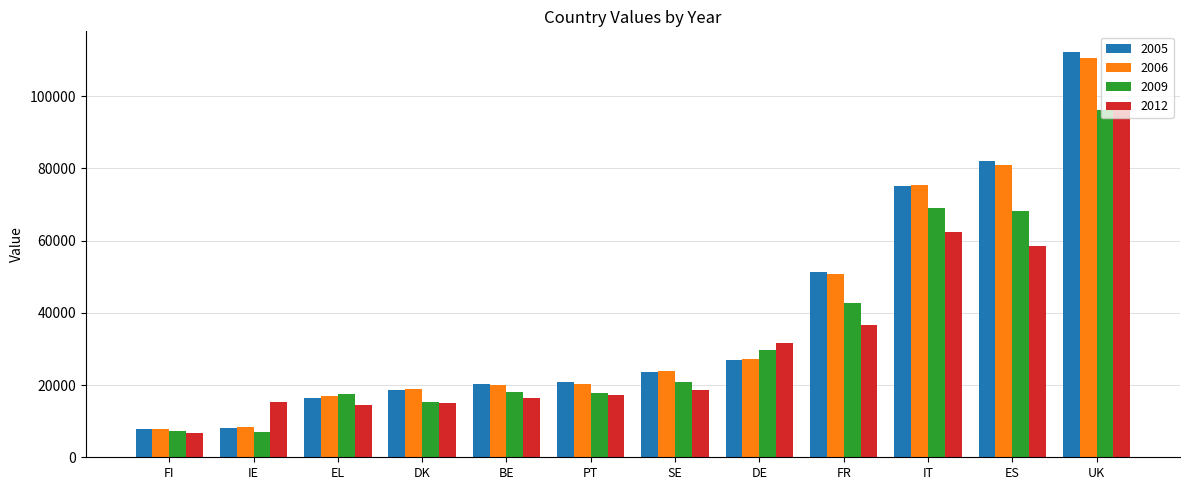

What is the label of the 5th bar from the right?

DE